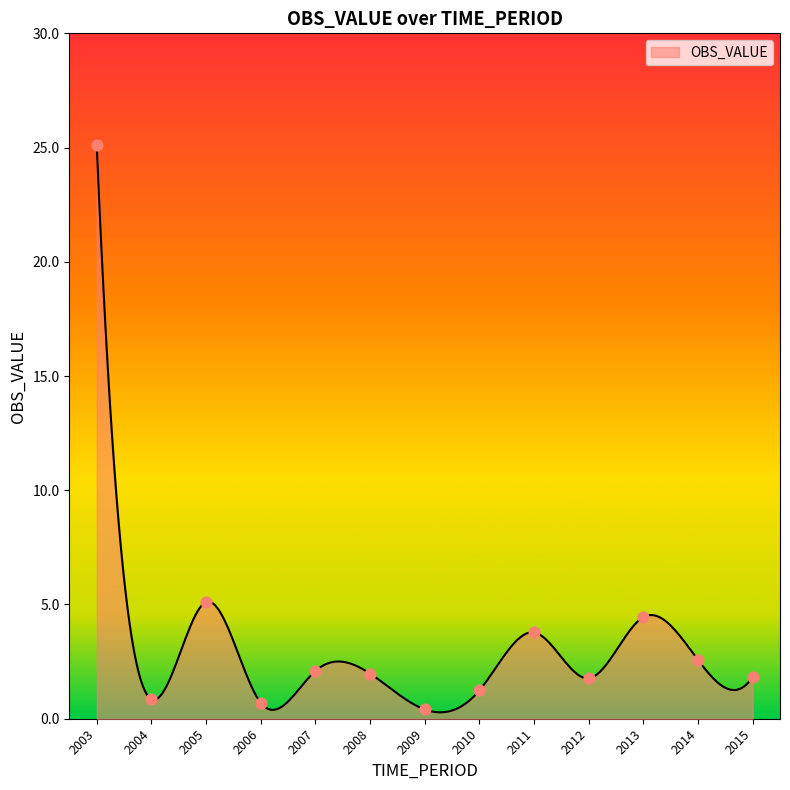

Between 2007 and 2003, which is larger?

2003